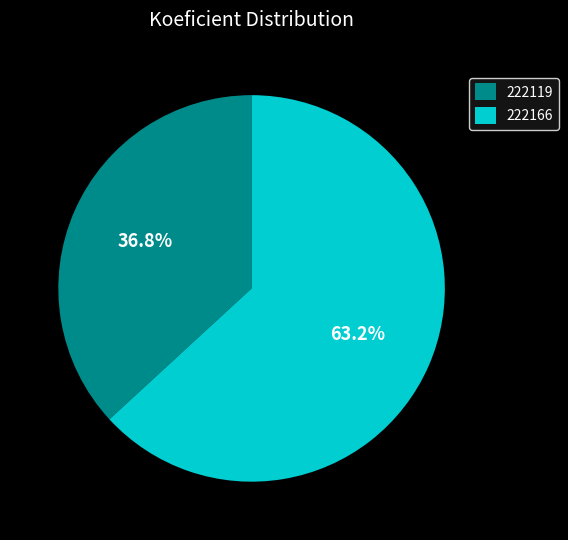

What is the smallest slice in the pie chart?

222119